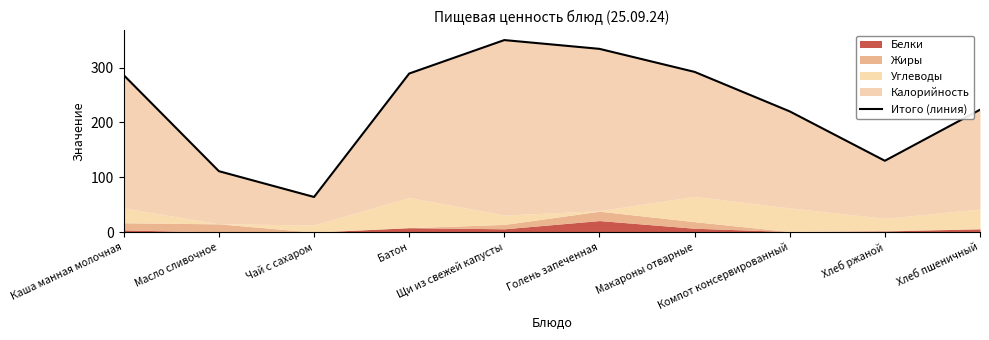

How many values exceed 286?

4